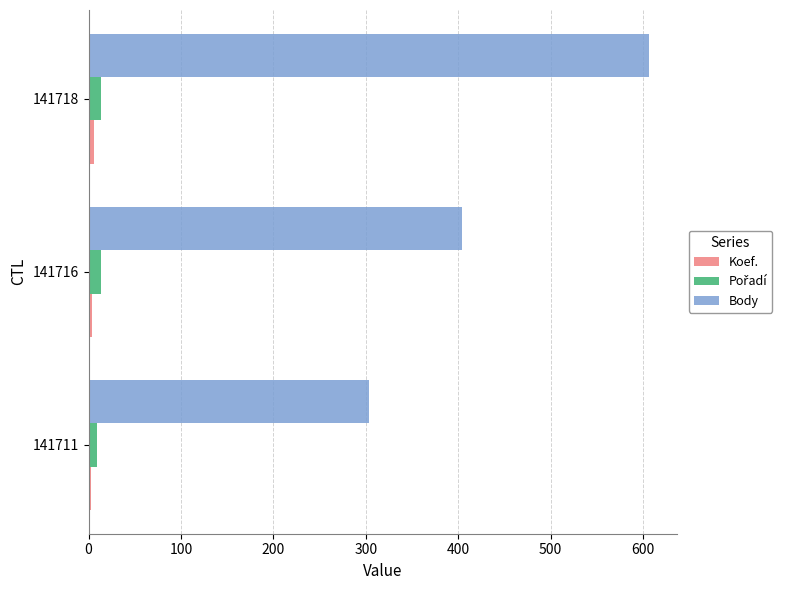

Which series has the largest range (max minus min)?

Body